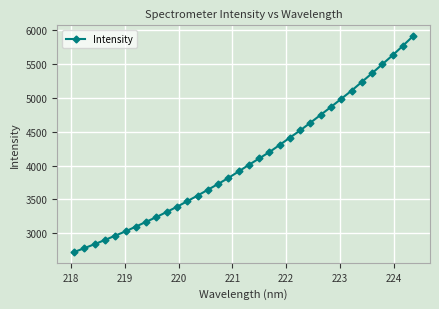

What is the greatest value displayed?

5910.9